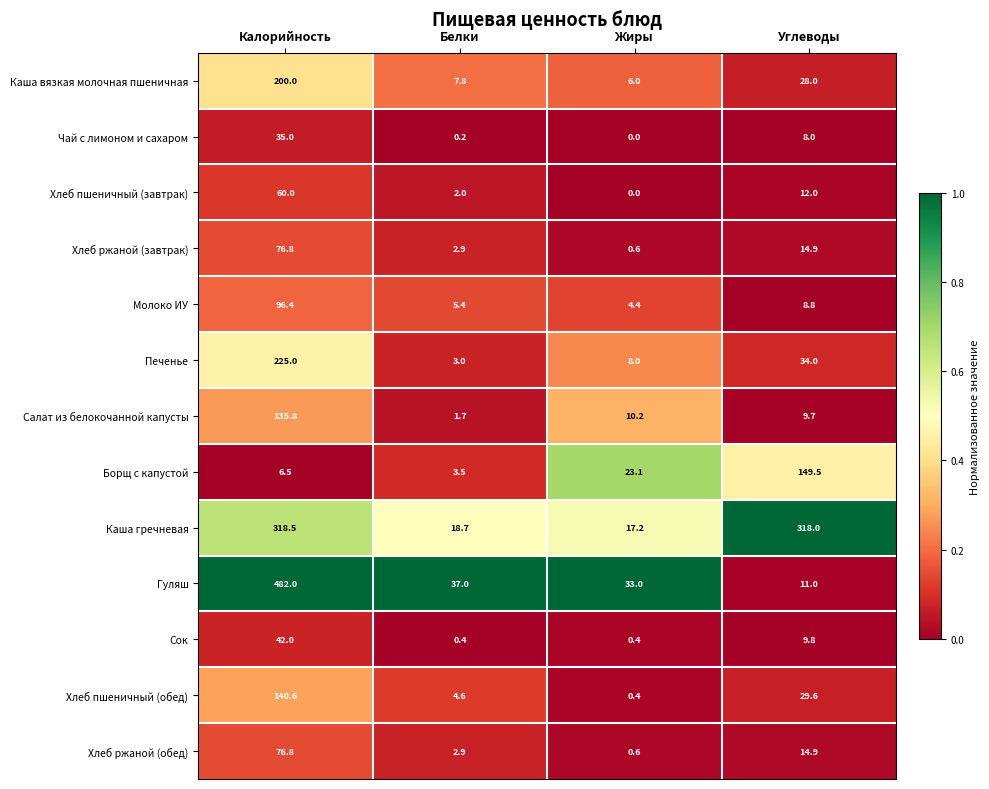

Rank the categories by Хлеб ржаной (обед) value from lowest to highest.

Жиры, Белки, Углеводы, Калорийность